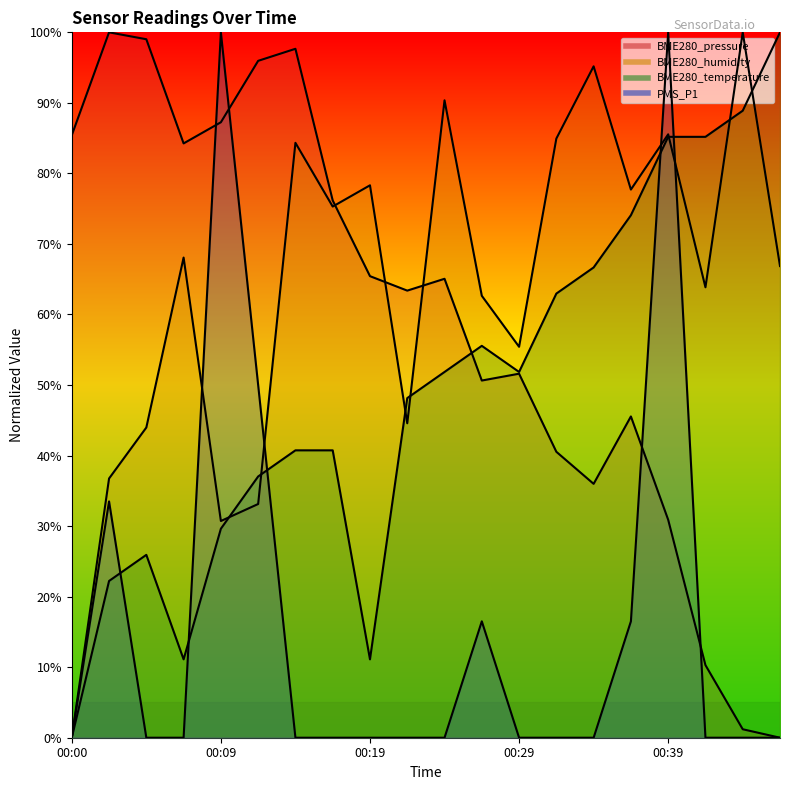

What is the value of the BME280_humidity point at the 2nd from the left?

36.7